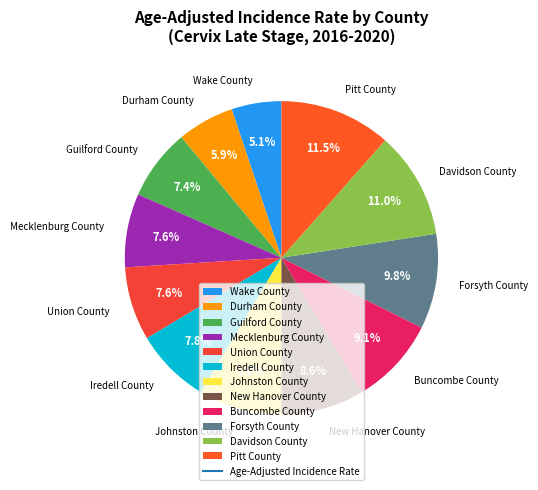

Does Guilford County represent more than half of the total?

No